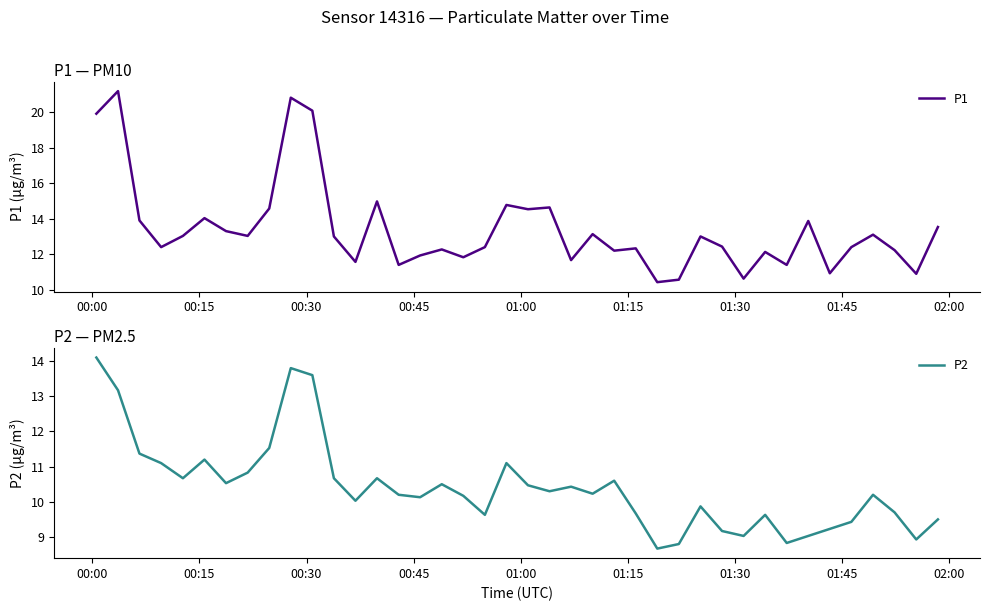

Rank the series at 01:15 from highest to lowest value.

P1, P2